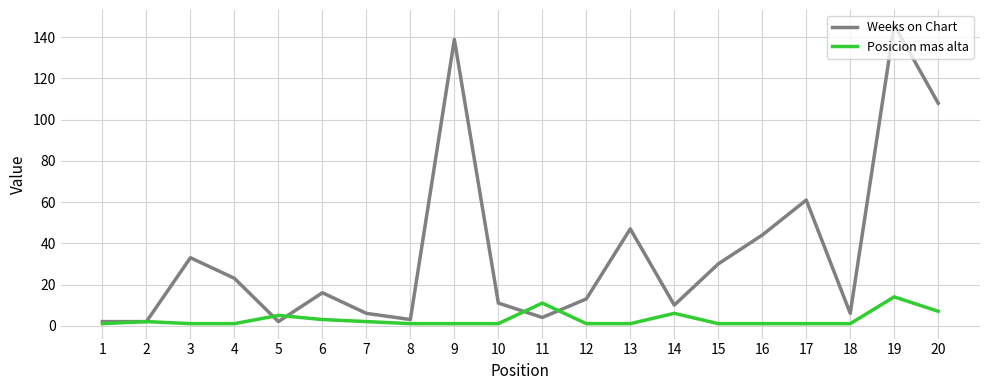

What is the total value across all series at 20?

115